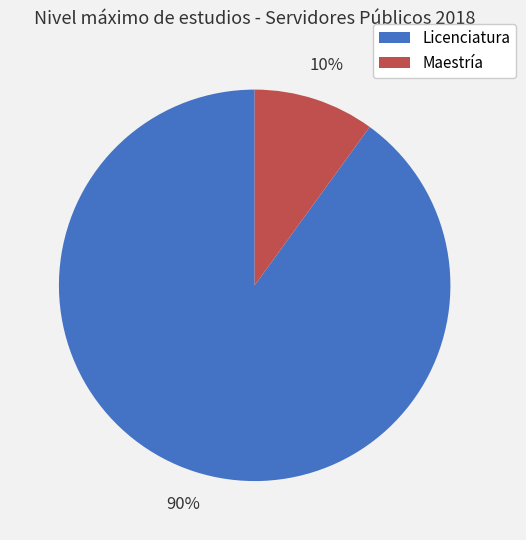

Do Maestría and Licenciatura together represent more than half of the pie?

Yes